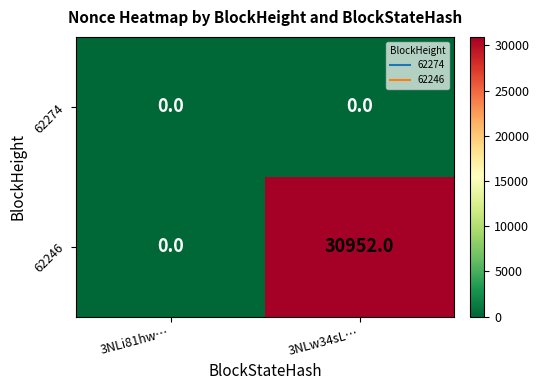

Reading left to right, extract all data points from this chart.

62274: 0	0
62246: 0	30952